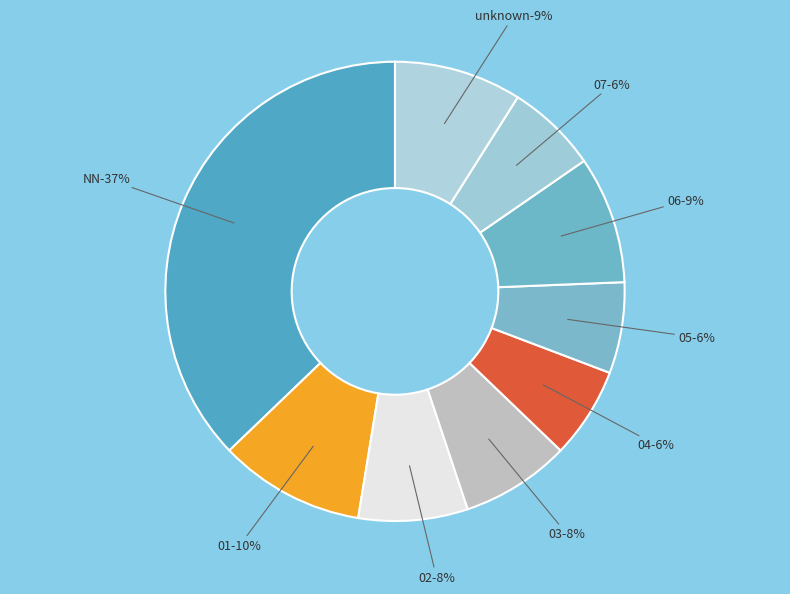

True or false:  accounts for 17% of the total.

False